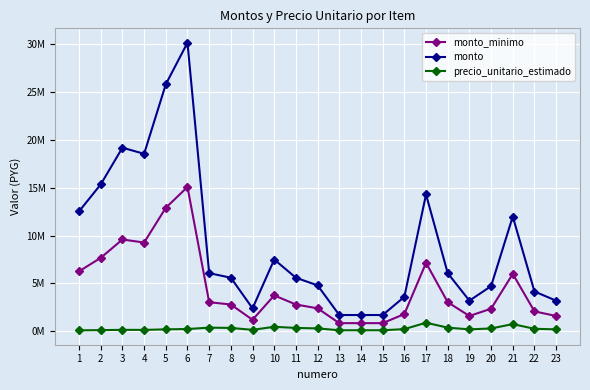

What is the value of the monto_minimo point at the 12th from the left?

2400000